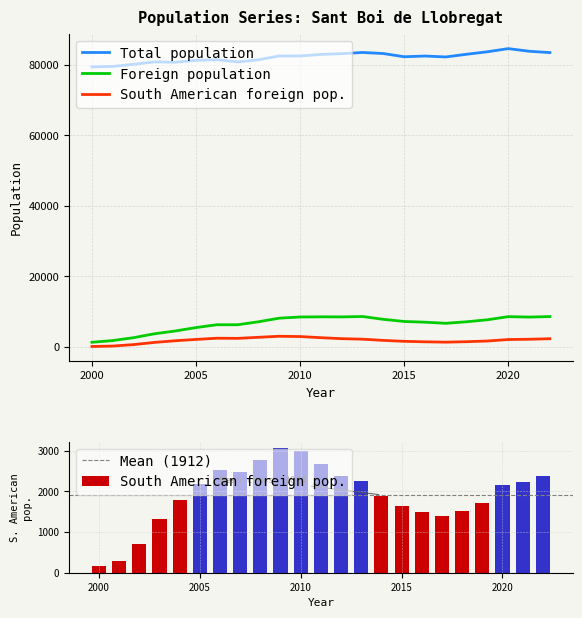

At how many categories does at least one series exceed 74723?

23